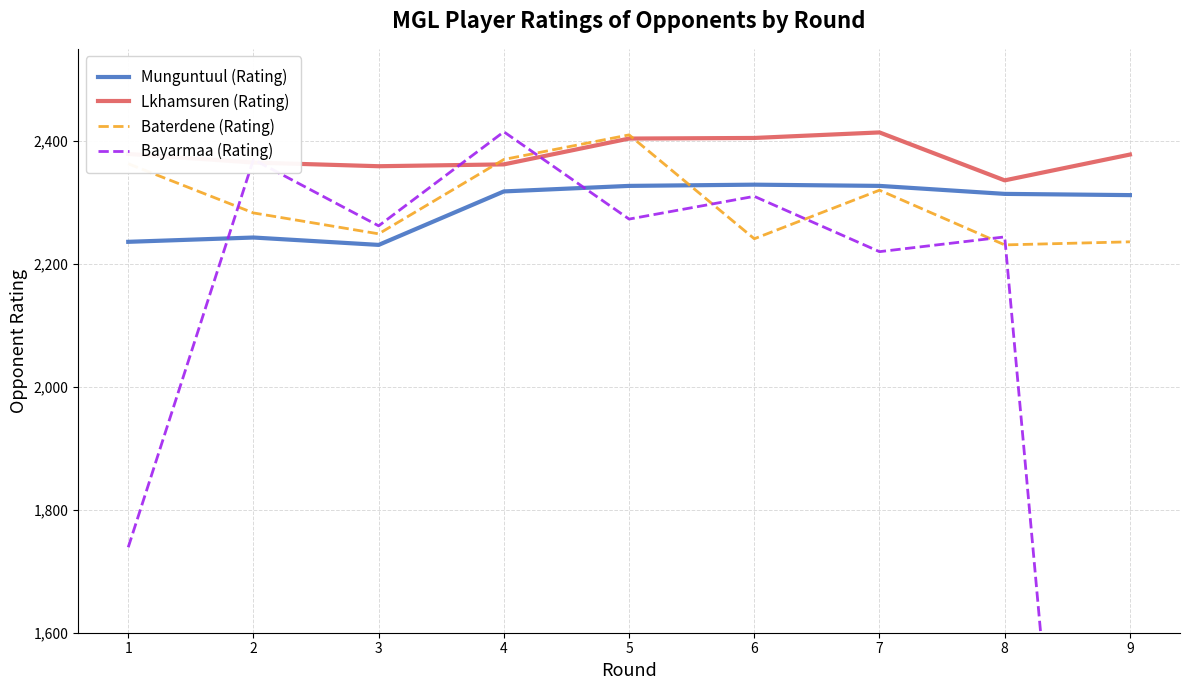

At how many categories does at least one series exceed 989?

9